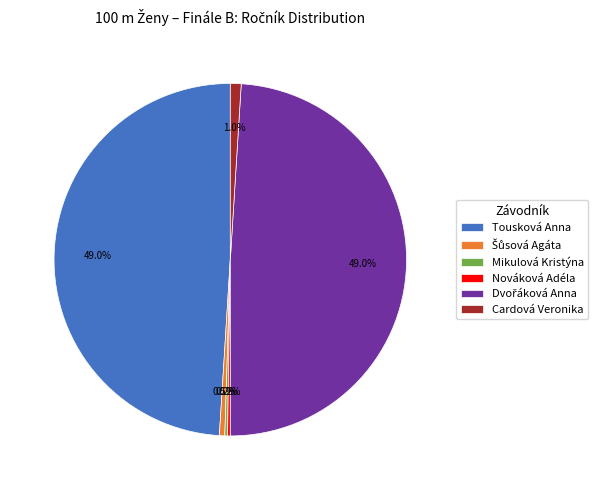

To the nearest percent, what percentage of the pie is Cardová Veronika?

1%